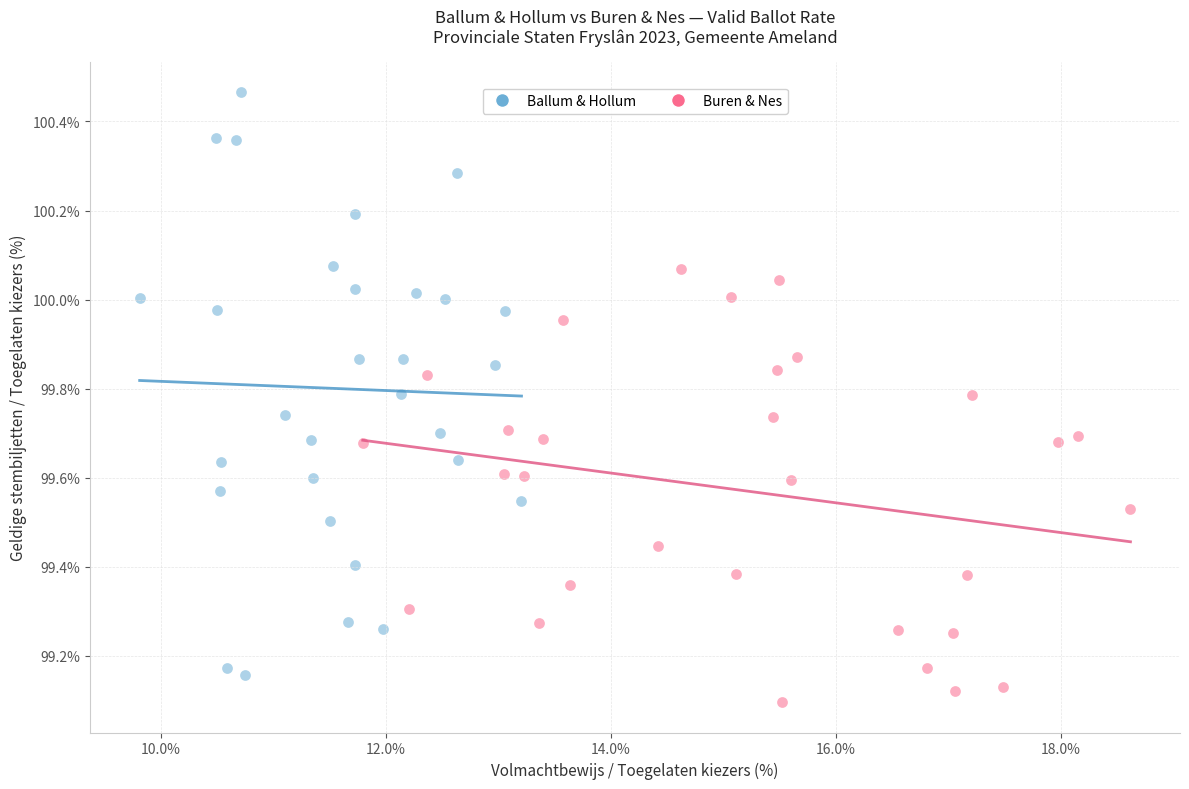

Which series has the widest spread of Y values?

Ballum & Hollum